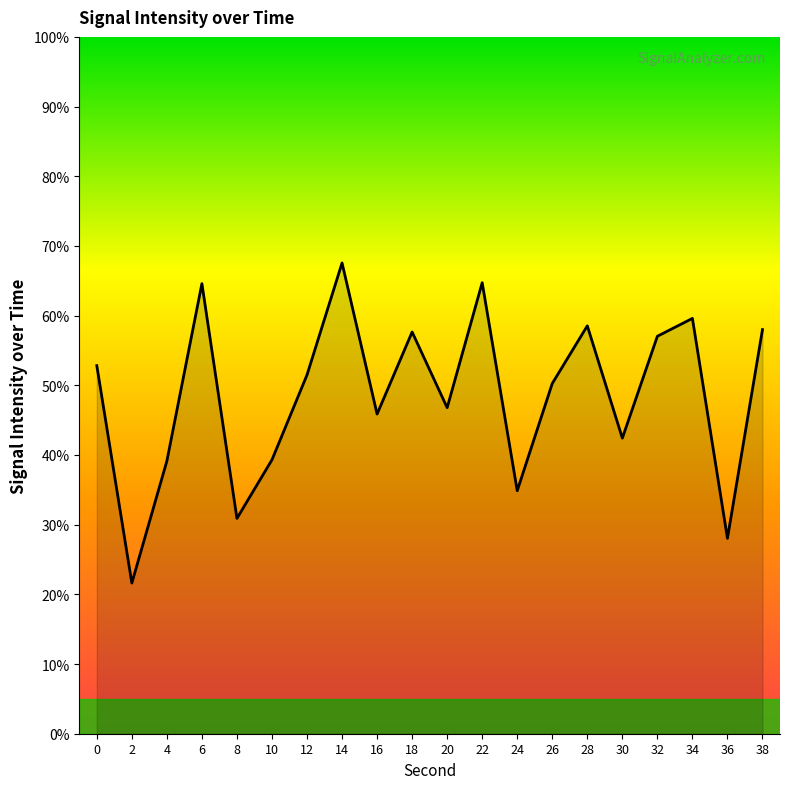

How many lines are shown in the chart?

1